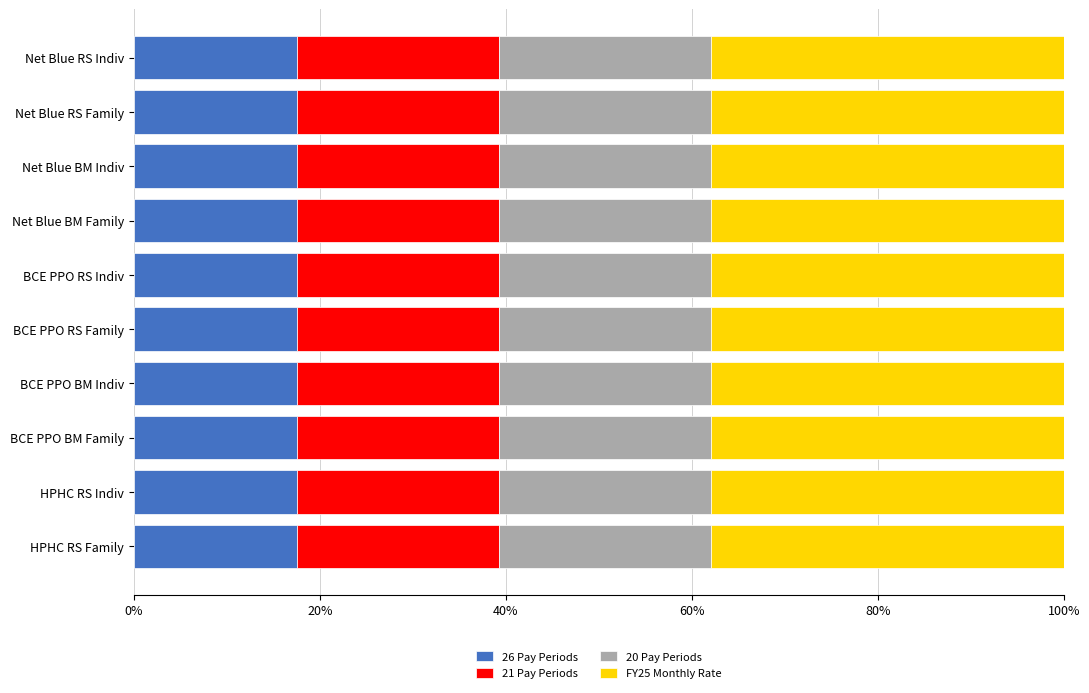

True or false: 26 Pay Periods has a value of 17.5 at BCE PPO RS Family.

True